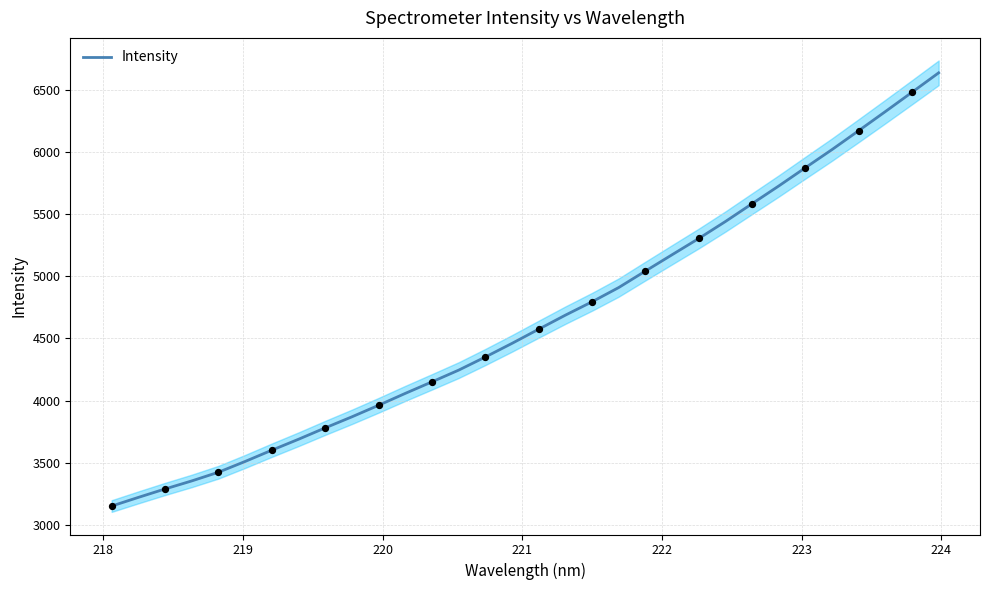

What is the minimum value for Intensity?

3150.8